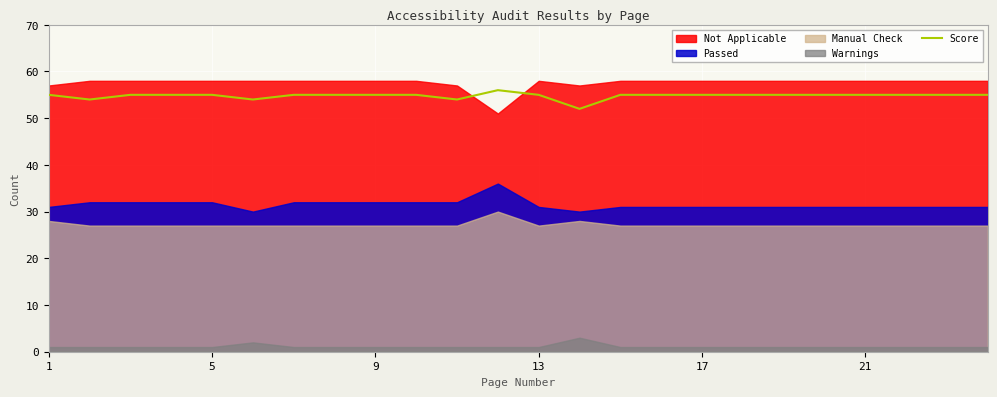

What is the maximum value for Score?

56